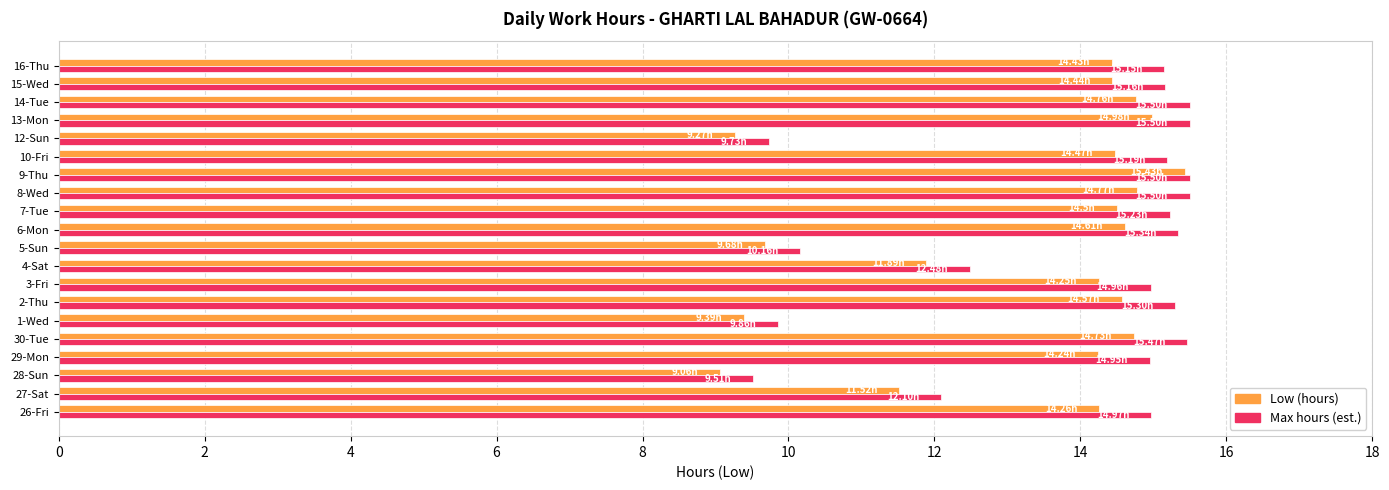

How many data points in Max hours (est.) are above 15?

11